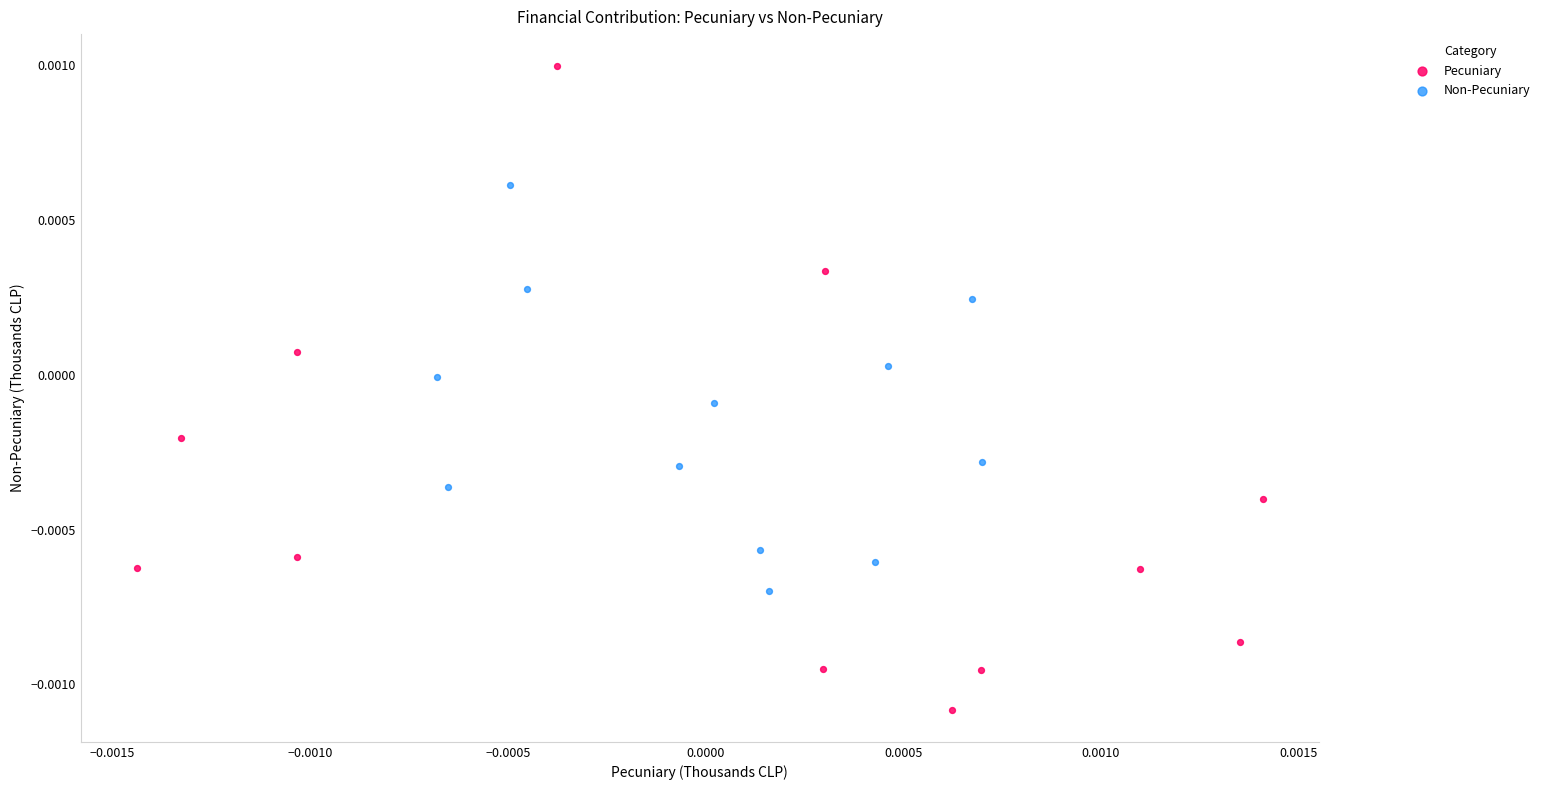

Which series contains the lowest Y value?

Pecuniary